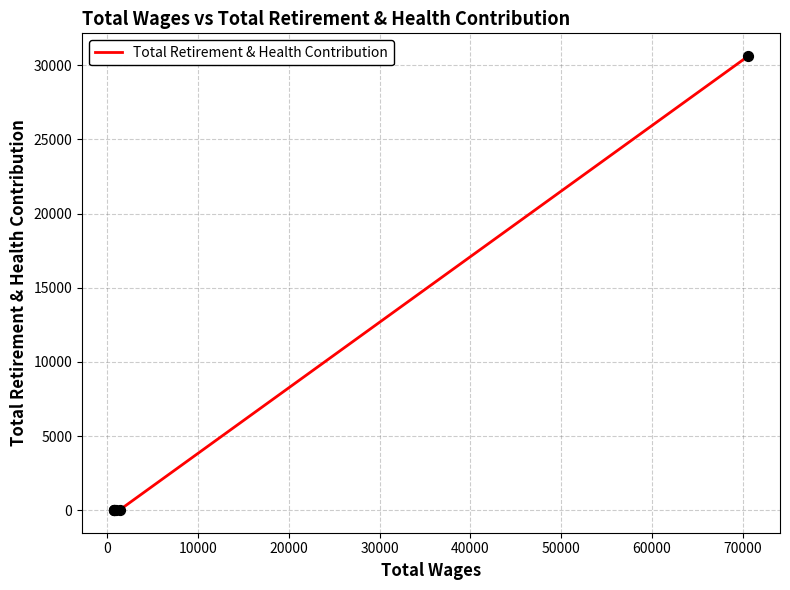

What is the sum of all values?

30694